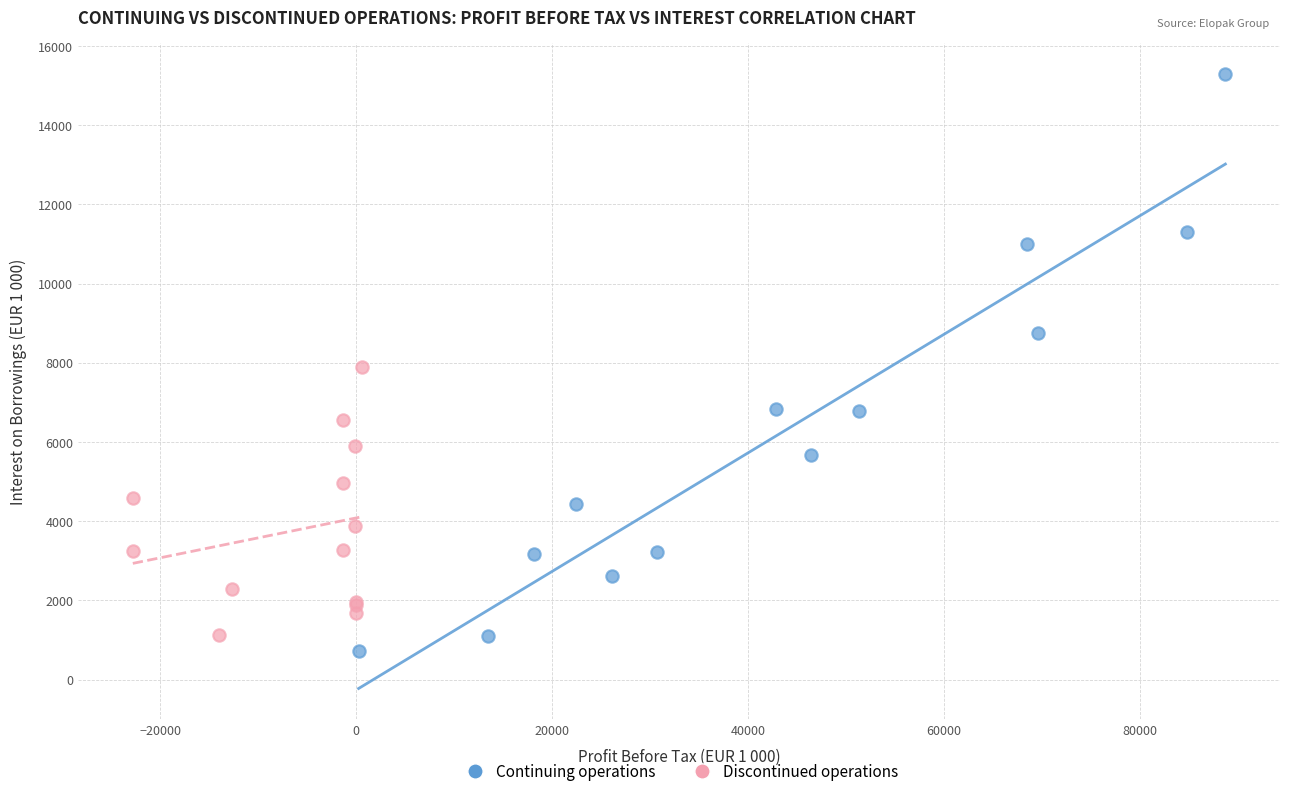

Which series contains the lowest Y value?

Continuing operations